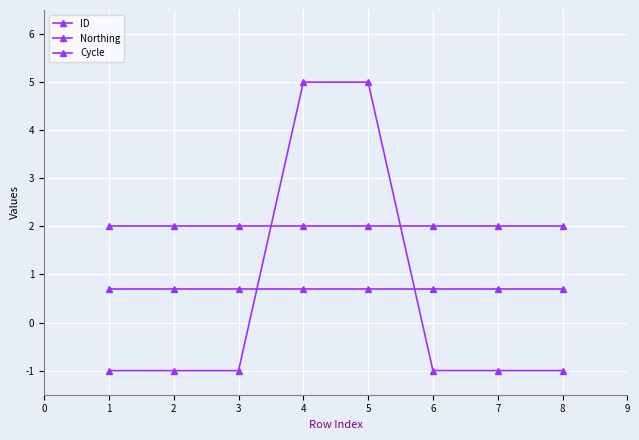

Is this an area chart (filled region under the line)?

No